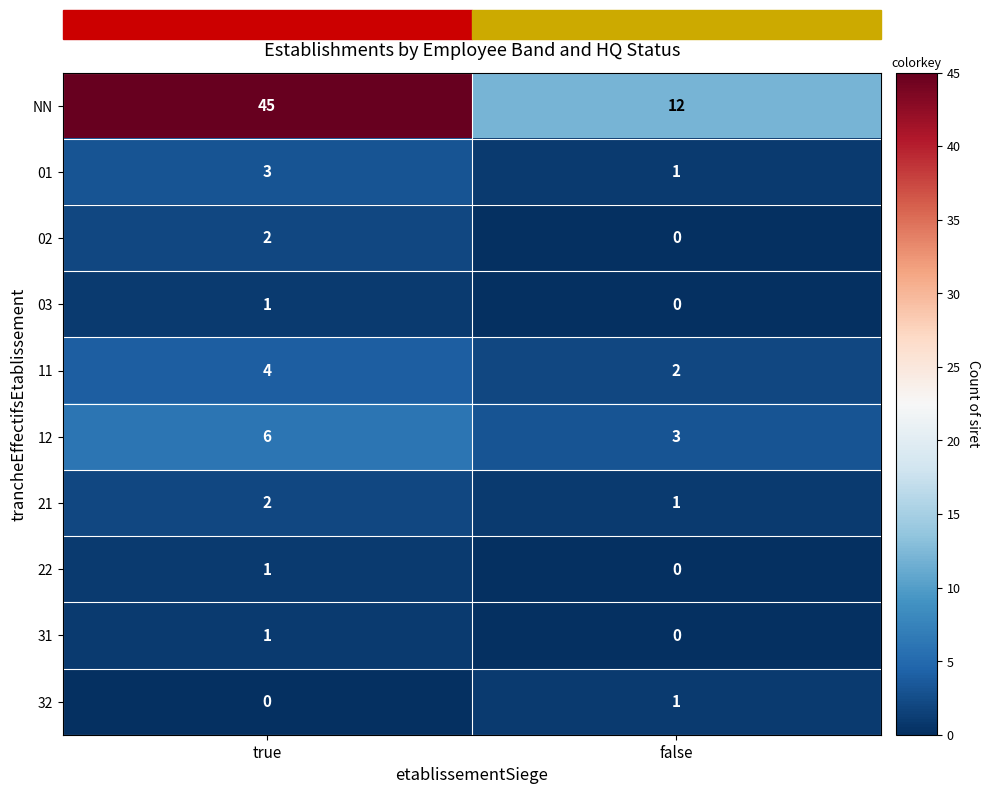

The 31 series shows 0 at false. True or false?

True